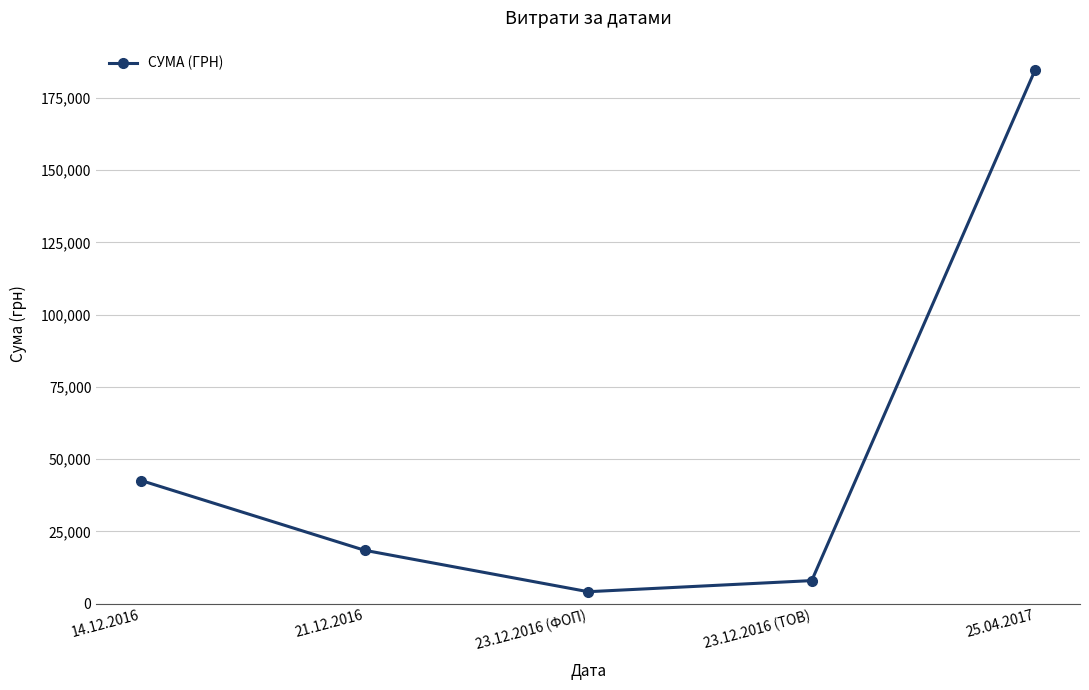

How many points are lower than both their immediate neighbors (excluding endpoints)?

1